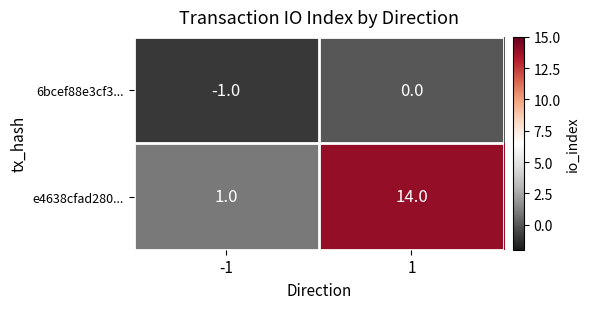

Which series changed the most between -1 and 1?

e4638cfad280...